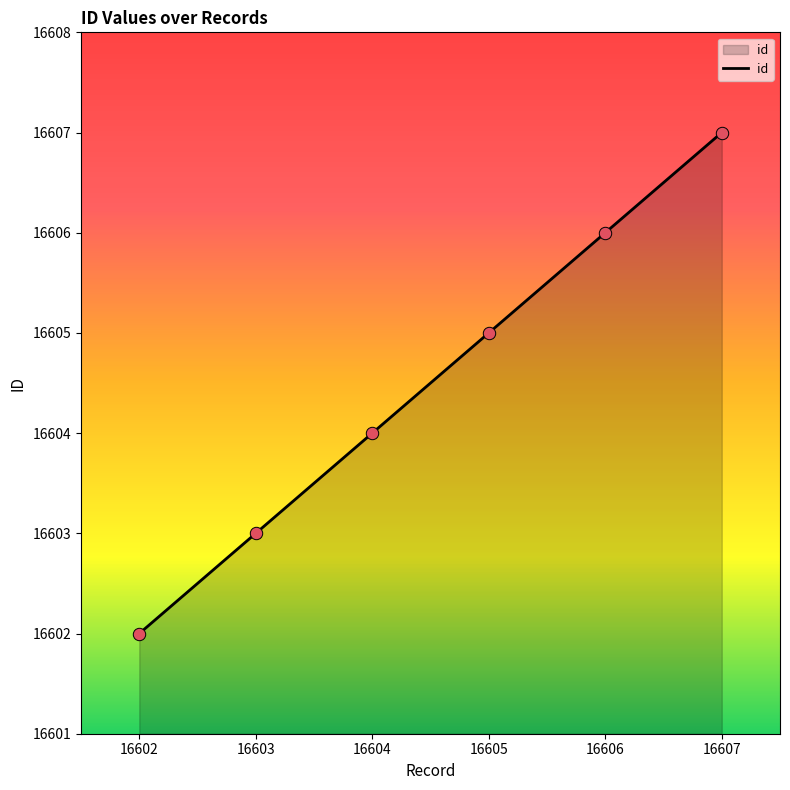

What is the change in value from 16604 to 16607?

+3